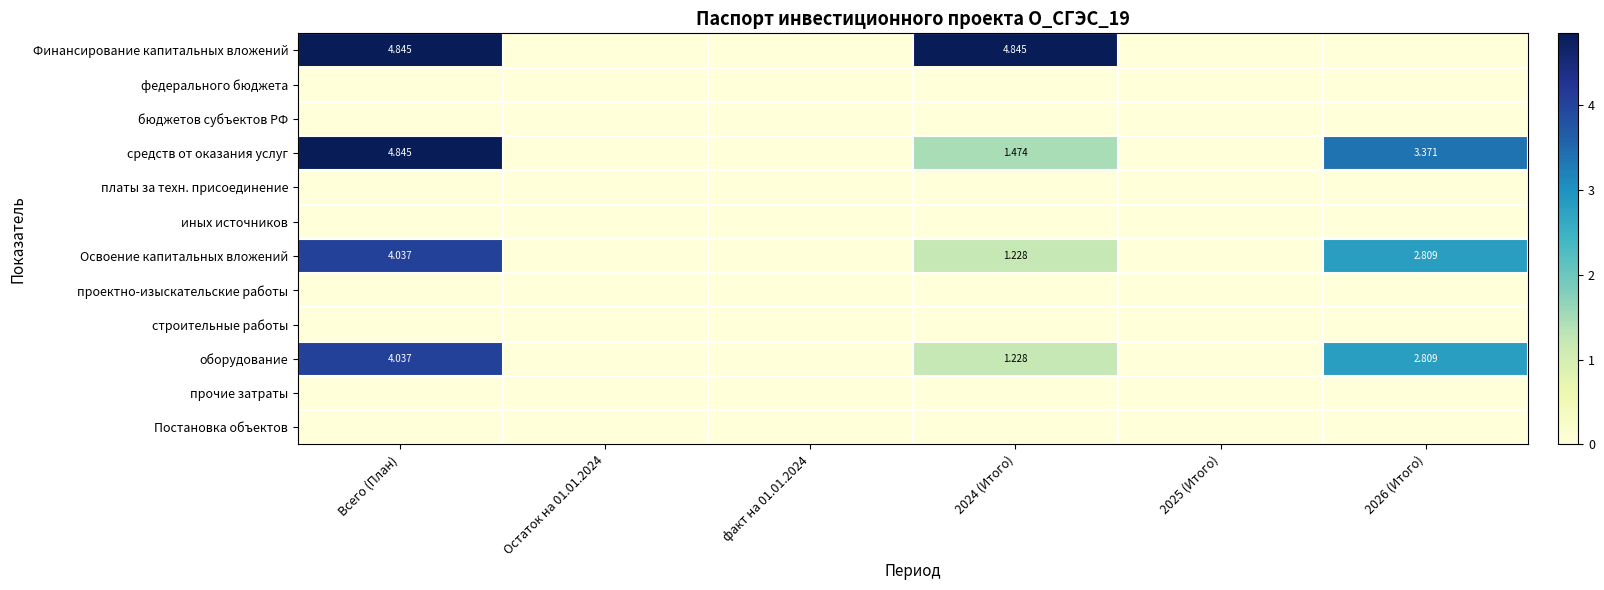

The Освоение капитальных вложений series shows 1.4 at Остаток на 01.01.2024. True or false?

False